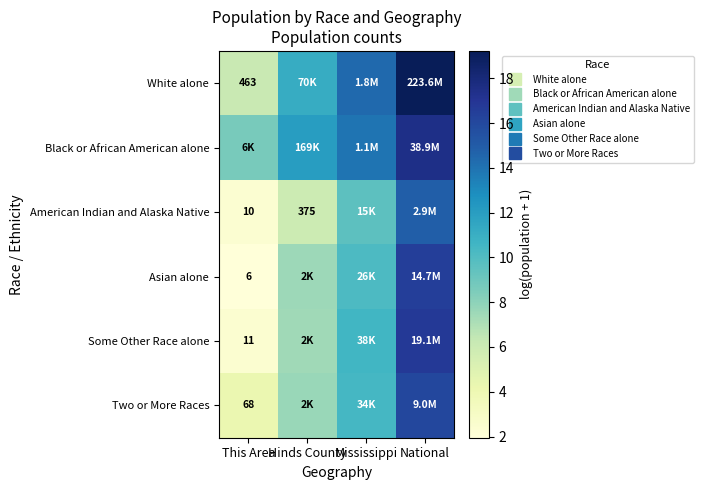

How many data points in Some Other Race alone are less than 10?

2